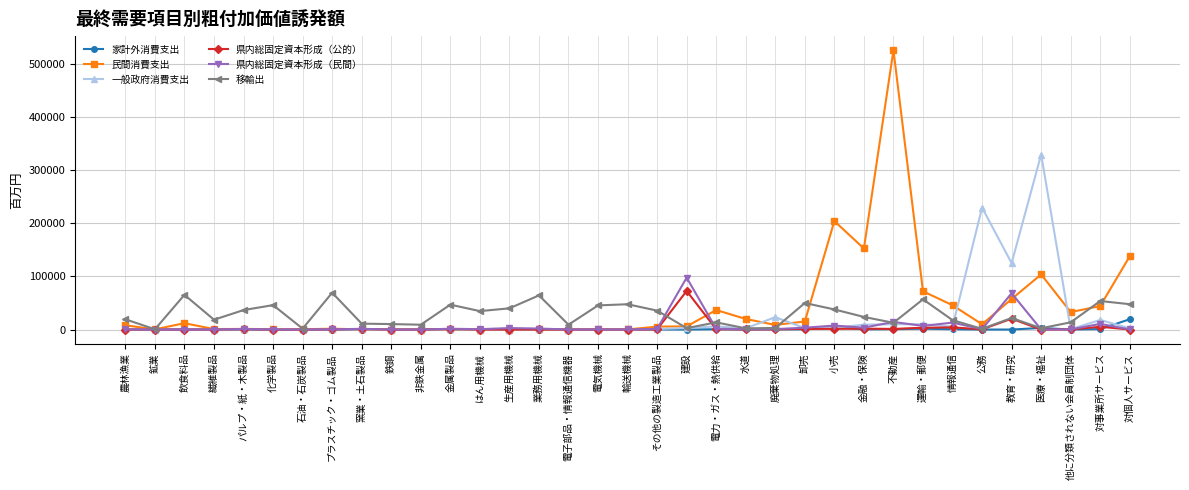

True or false: 民間消費支出 has a value of 807766.7 at 不動産.

False